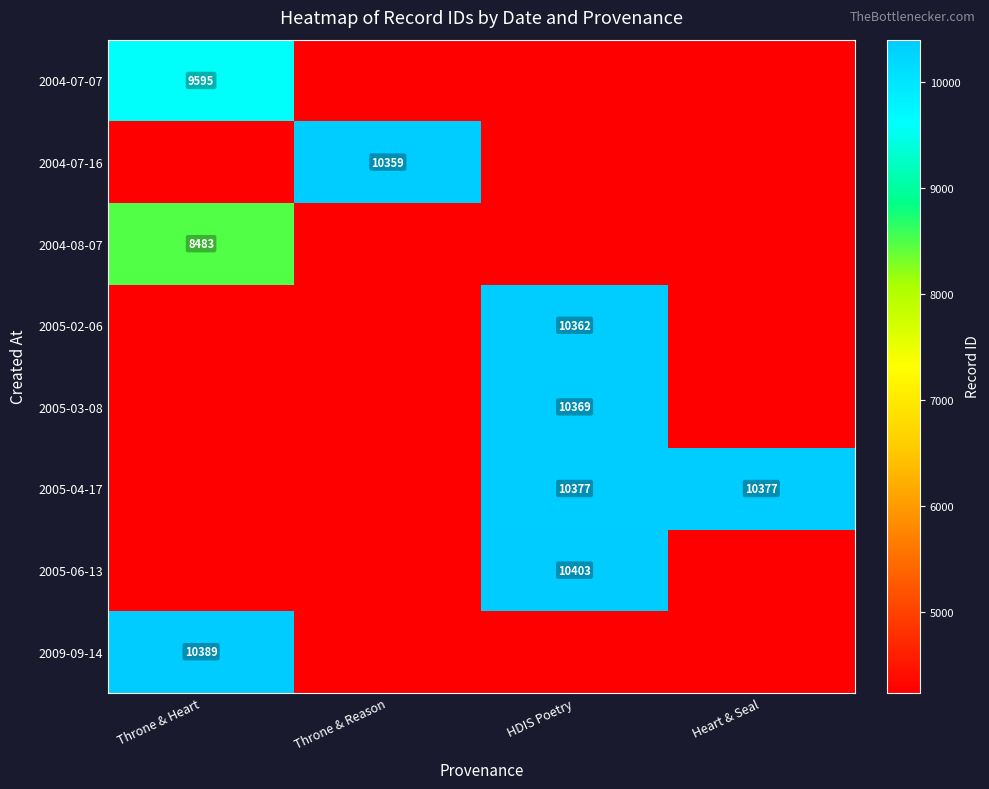

How many distinct data groups are displayed?

8